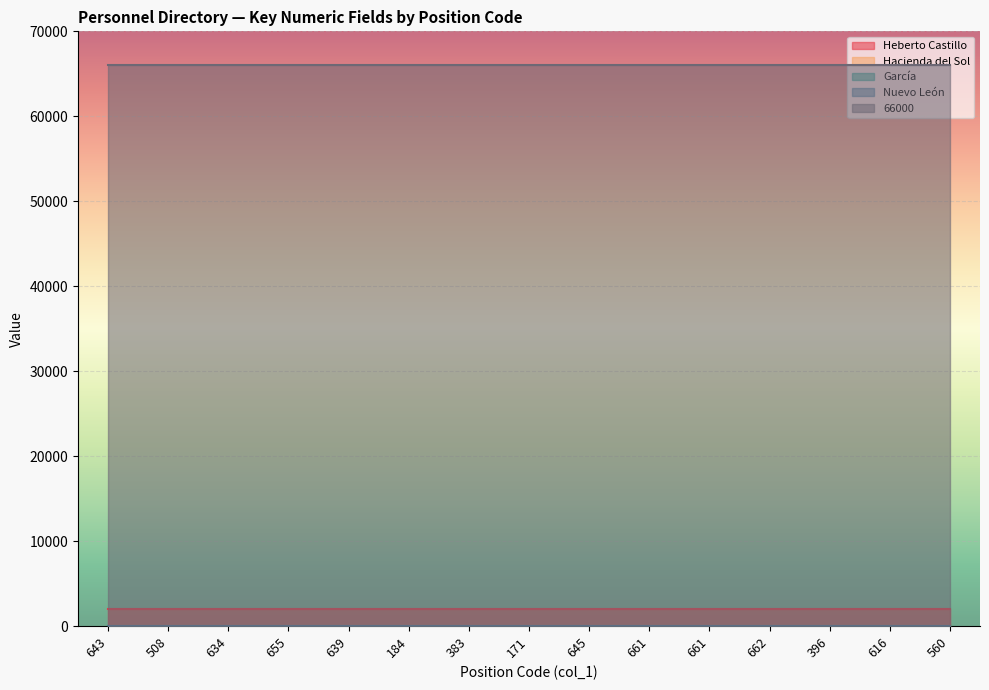

Which series has the largest total across all categories?

66000